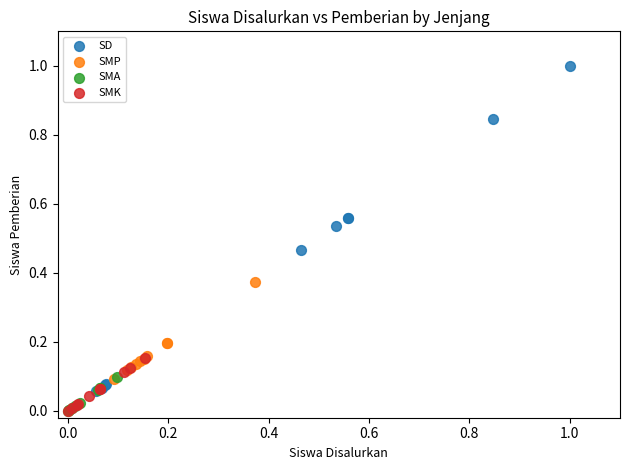

Which series contains the highest Y value?

SD